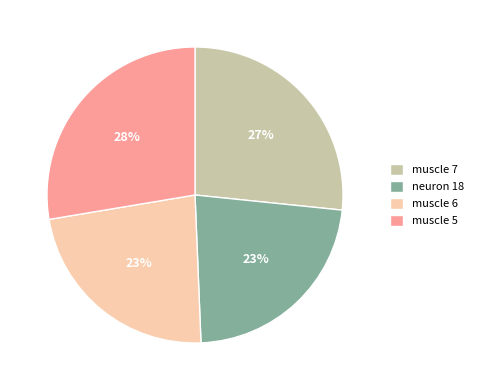

How many slices are in this pie chart?

4